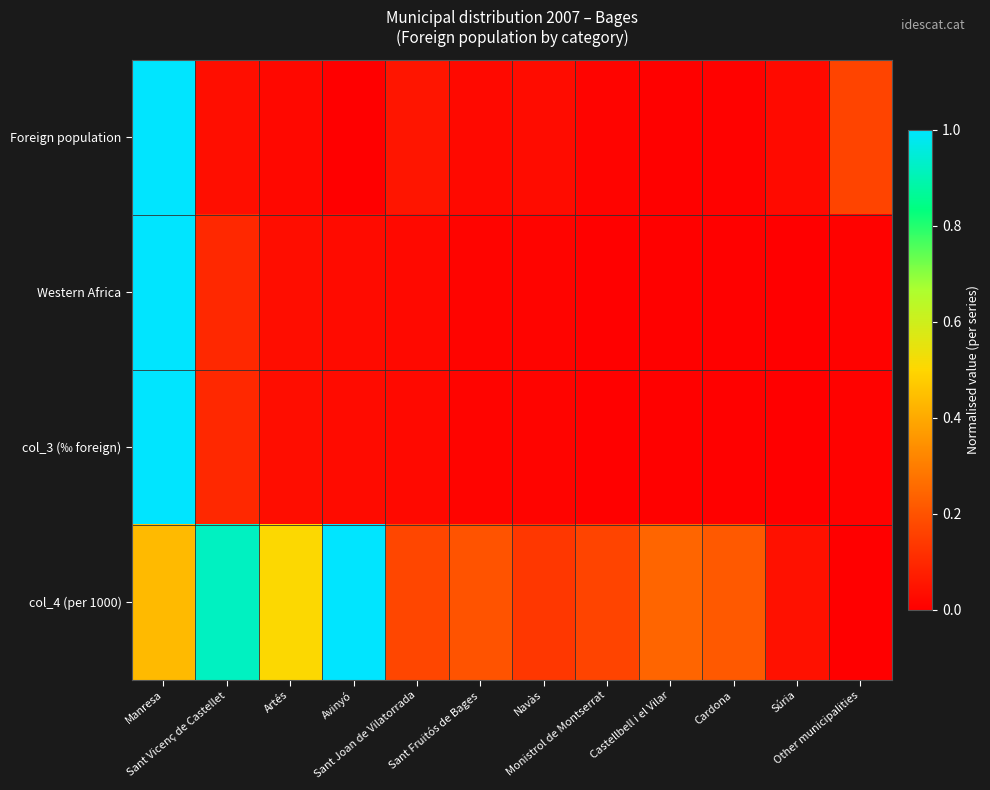

Reading left to right, transcribe all the data shown in this chart.

Foreign population: Manresa=1.0	Sant Vicenç de Castellet=0.0	Artés=0.0	Avinyó=0.0	Sant Joan de Vilatorrada=0.1	Sant Fruitós de Bages=0.0	Navàs=0.0	Monistrol de Montserrat=0.0	Castellbell i el Vilar=0.0	Cardona=0.0	Súria=0.0	Other municipalities=0.2
Western Africa: Manresa=1.0	Sant Vicenç de Castellet=0.1	Artés=0.0	Avinyó=0.0	Sant Joan de Vilatorrada=0.0	Sant Fruitós de Bages=0.0	Navàs=0.0	Monistrol de Montserrat=0.0	Castellbell i el Vilar=0.0	Cardona=0.0	Súria=0.0	Other municipalities=0.0
col_3 (‰ foreign): Manresa=1.0	Sant Vicenç de Castellet=0.1	Artés=0.0	Avinyó=0.0	Sant Joan de Vilatorrada=0.0	Sant Fruitós de Bages=0.0	Navàs=0.0	Monistrol de Montserrat=0.0	Castellbell i el Vilar=0.0	Cardona=0.0	Súria=0.0	Other municipalities=0.0
col_4 (per 1000): Manresa=0.4	Sant Vicenç de Castellet=0.9	Artés=0.5	Avinyó=1.0	Sant Joan de Vilatorrada=0.2	Sant Fruitós de Bages=0.2	Navàs=0.1	Monistrol de Montserrat=0.2	Castellbell i el Vilar=0.2	Cardona=0.2	Súria=0.0	Other municipalities=0.0